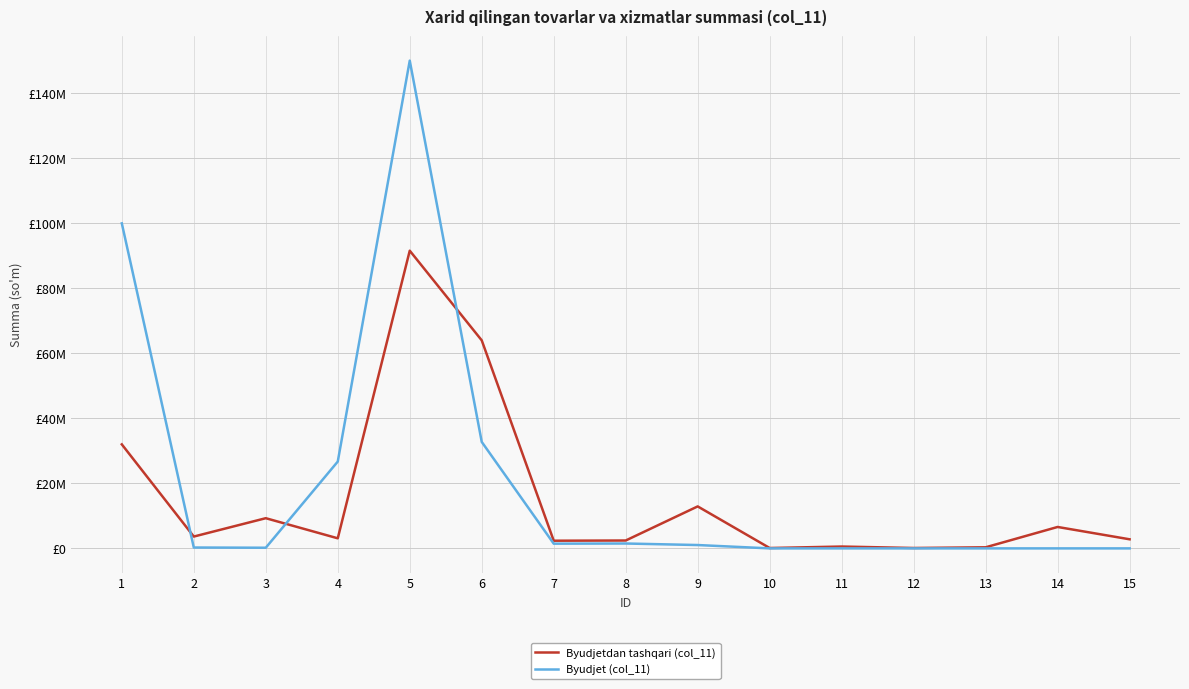

Reading left to right, what are all the values shown in this chart?

Byudjetdan tashqari (col_11): 1=32000000.0	2=3639000.0	3=9287400.0	4=3100000.0	5=91585060.0	6=63999920.0	7=2360000.0	8=2424000.0	9=12915070.0	10=112500.0	11=565656.0	12=121212.0	13=334208.0	14=6590000.0	15=2795000.0
Byudjet (col_11): 1=99997500.0	2=266000.0	3=199900.0	4=26711520.0	5=150059391.6	6=32759100.0	7=1451158.8	8=1499996.5	9=1030560.0	10=0.0	11=0.0	12=0.0	13=0.0	14=0.0	15=0.0